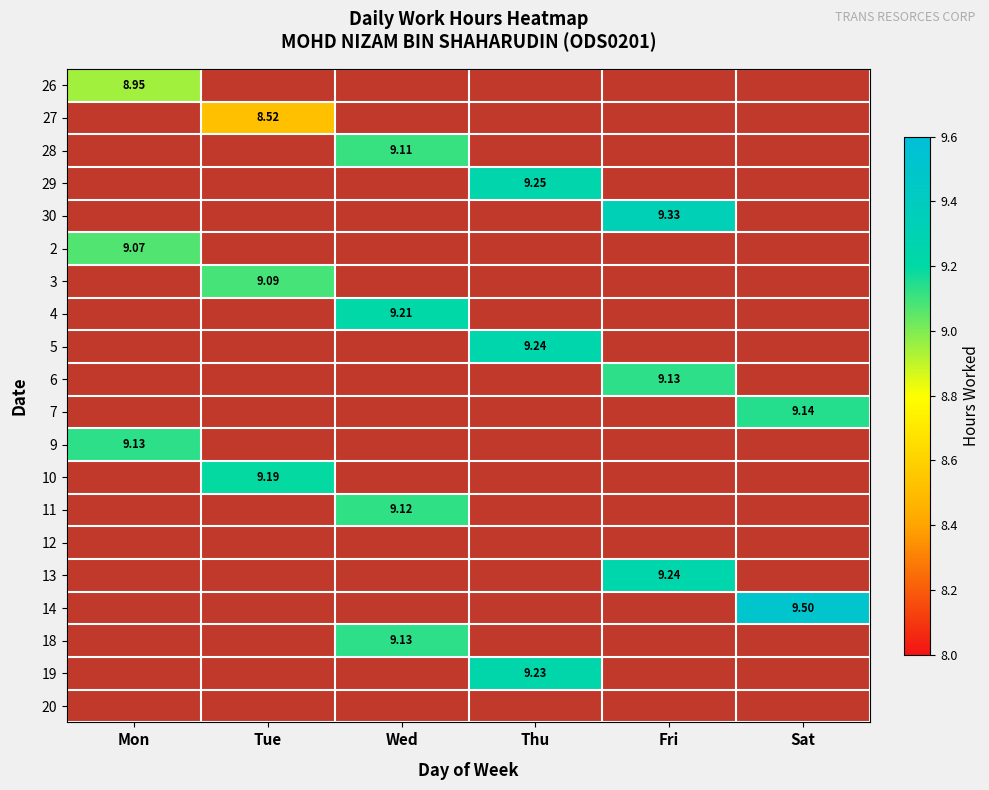

Is the value of 2 at Mon greater than the value of 27 at Tue?

Yes